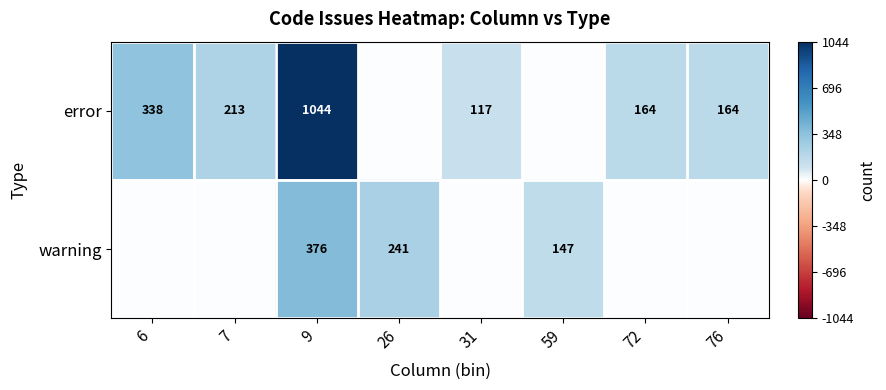

The value of error at 72 is 47. True or false?

False